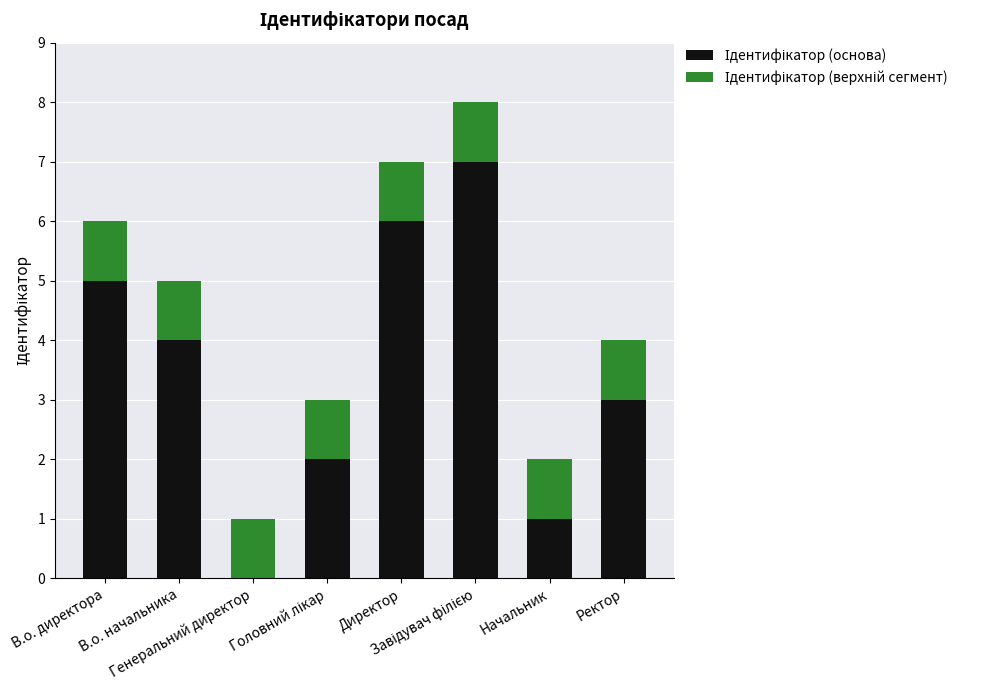

Is it true that Ідентифікатор (основа) equals 1 at Начальник?

False